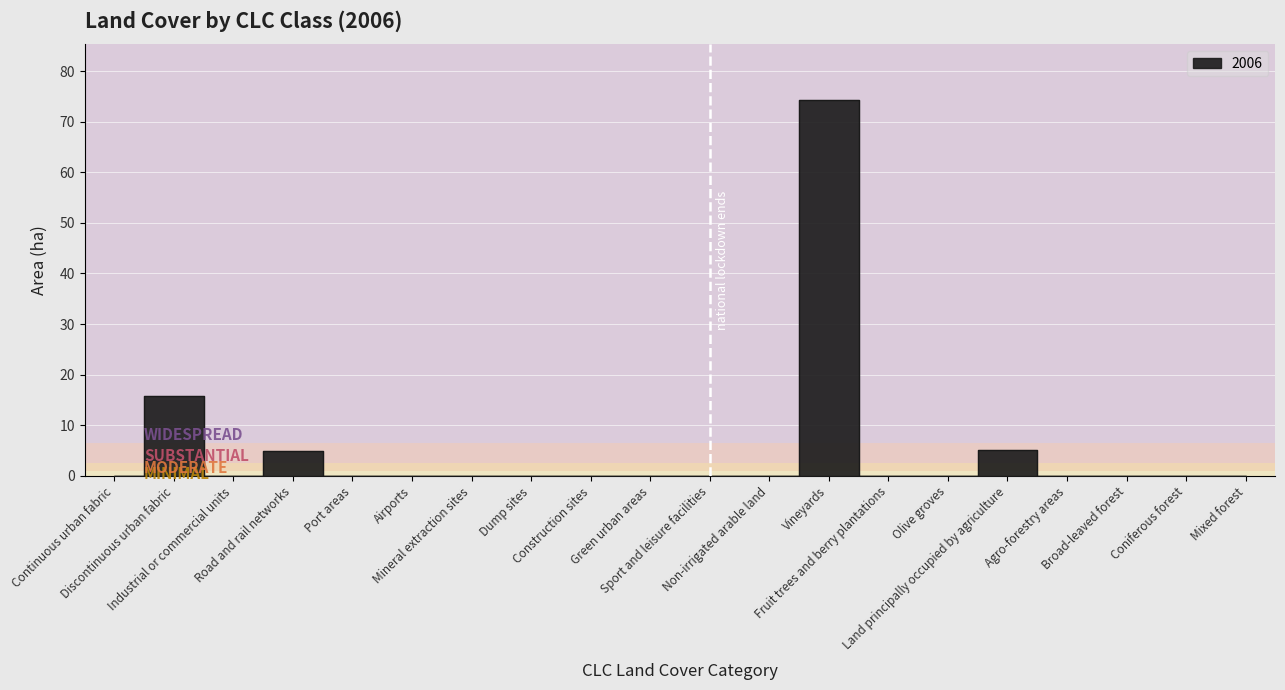

How many points are lower than both their immediate neighbors (excluding endpoints)?

1